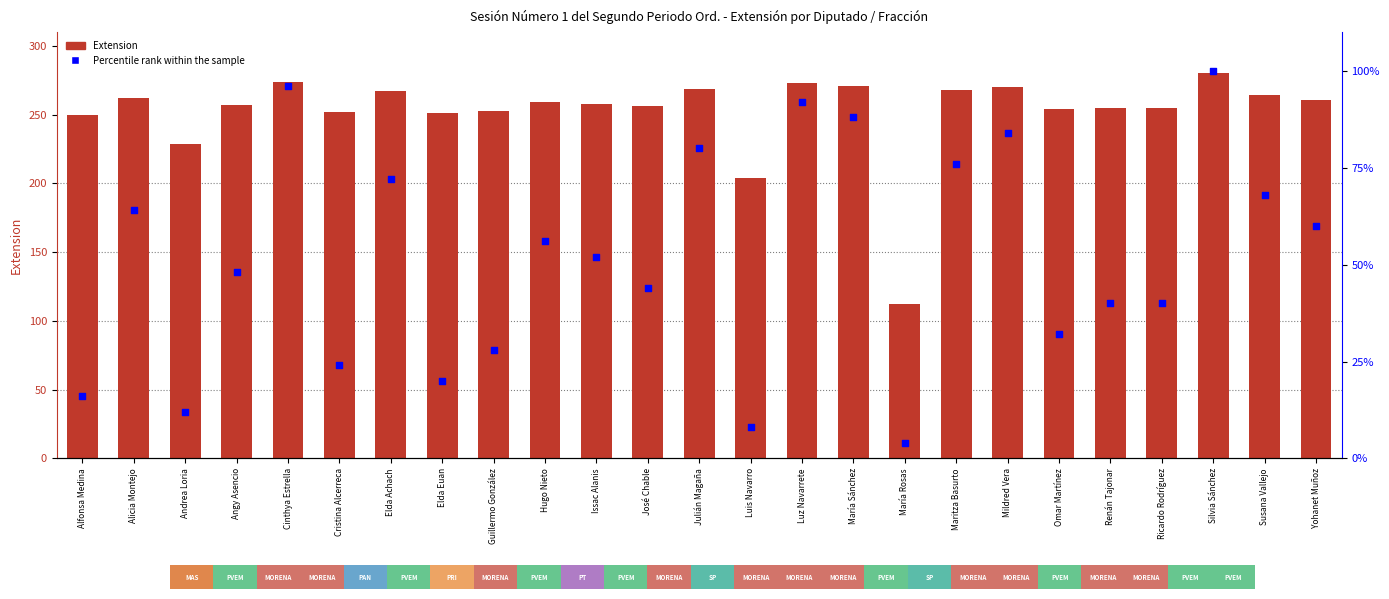

At which category is the sum across all series the highest?

Silvia Sánchez